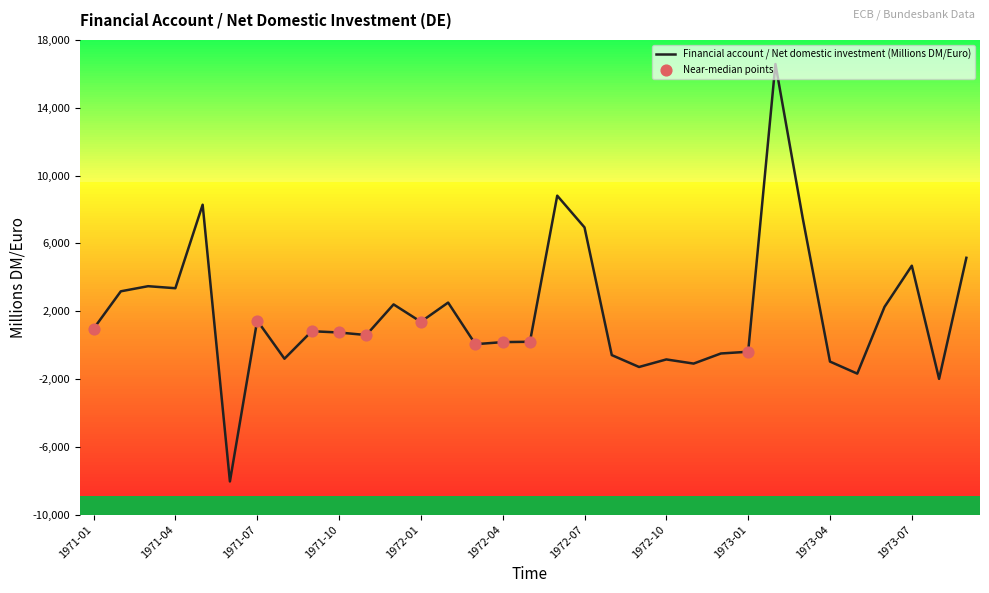

What is the maximum value shown in the chart?

16579.0